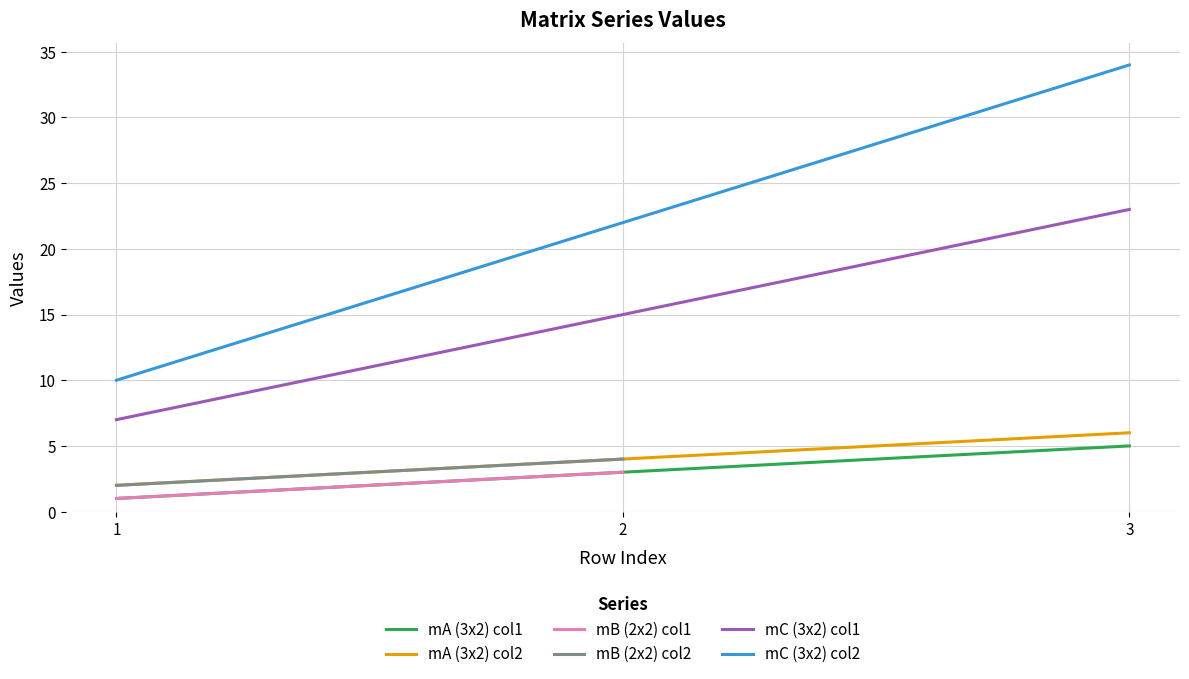

Which series has the largest range (max minus min)?

mC (3x2) col2